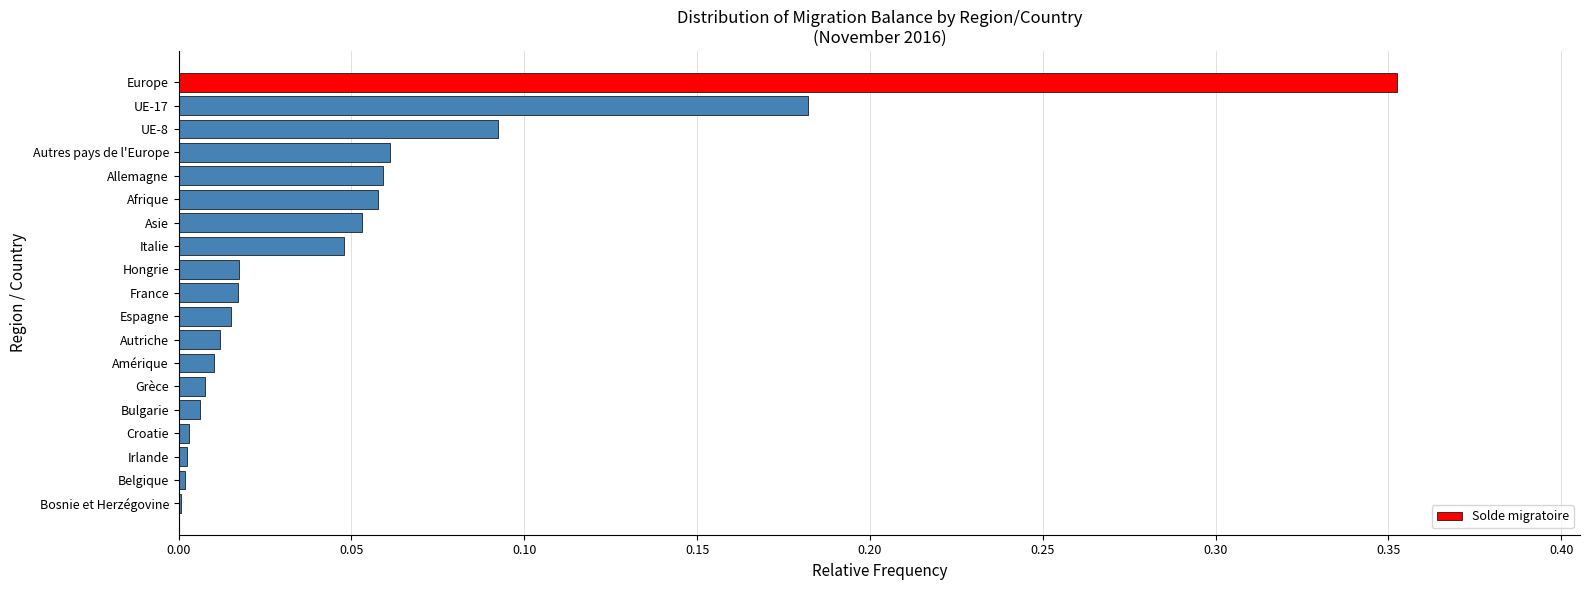

Which label corresponds to the largest value in the chart?

Europe